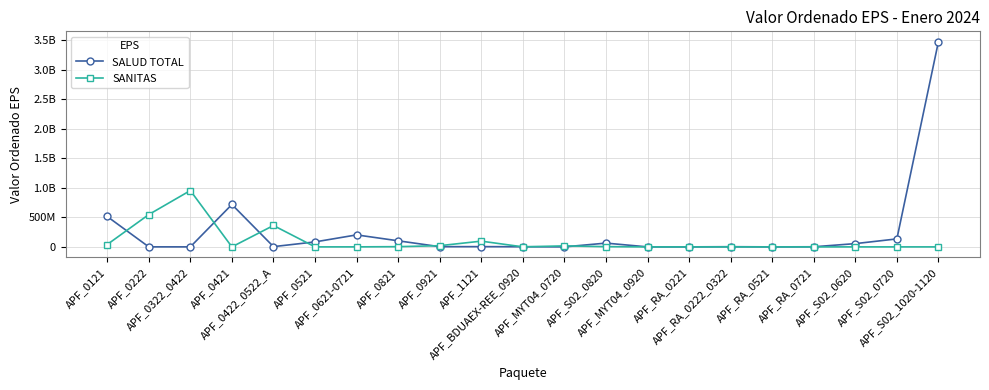

Reading right to left, transcribe all the data shown in this chart.

SALUD TOTAL: APF_S02_1020-1120=3474593522.8	APF_S02_0720=134994927.8	APF_S02_0620=55187849.0	APF_RA_0721=1714721.0	APF_RA_0521=25888.0	APF_RA_0222_0322=3044984.1	APF_RA_0221=177176.0	APF_MYT04_0920=47177.4	APF_S02_0820=63765118.4	APF_MYT04_0720=240000.0	APF_BDUAEX-REE_0920=2375672.0	APF_1121=4136160.0	APF_0921=3294881.0	APF_0821=102982589.3	APF_0621-0721=202939789.8	APF_0521=84149883.0	APF_0422_0522_A=4239397.0	APF_0421=717440902.7	APF_0322_0422=323716.0	APF_0222=504871.0	APF_0121=514257947.9
SANITAS: APF_S02_1020-1120=0.0	APF_S02_0720=0.0	APF_S02_0620=0.0	APF_RA_0721=0.0	APF_RA_0521=0.0	APF_RA_0222_0322=0.0	APF_RA_0221=0.0	APF_MYT04_0920=0.0	APF_S02_0820=4177156.0	APF_MYT04_0720=16945552.4	APF_BDUAEX-REE_0920=493967.0	APF_1121=97111577.4	APF_0921=20373485.0	APF_0821=3691000.0	APF_0621-0721=283842.7	APF_0521=56279.0	APF_0422_0522_A=361965760.2	APF_0421=0.0	APF_0322_0422=953572255.0	APF_0222=547048361.9	APF_0121=39857437.4